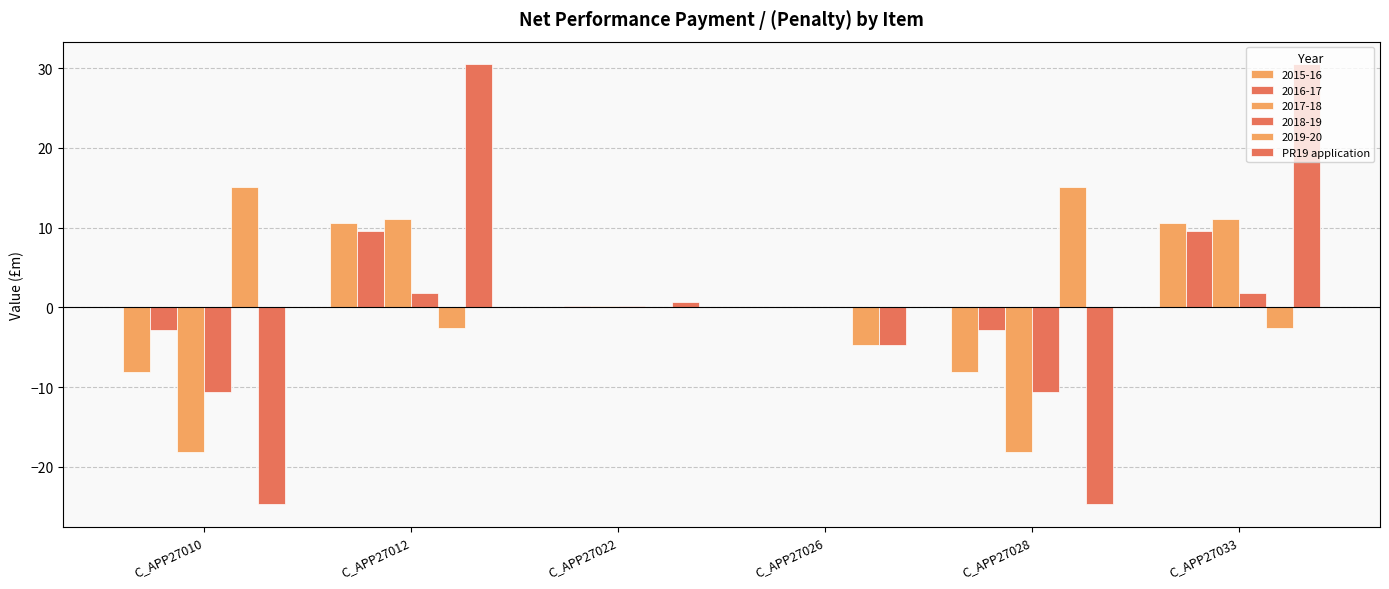

Between C_APP27010 and C_APP27028, which is larger?

C_APP27010